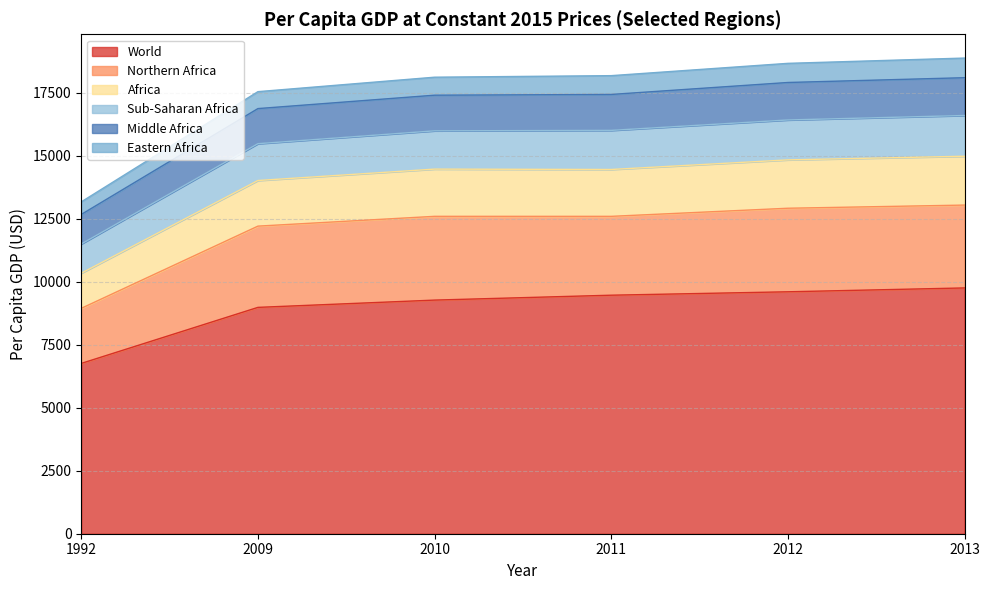

What is the minimum value for World?

6761.4